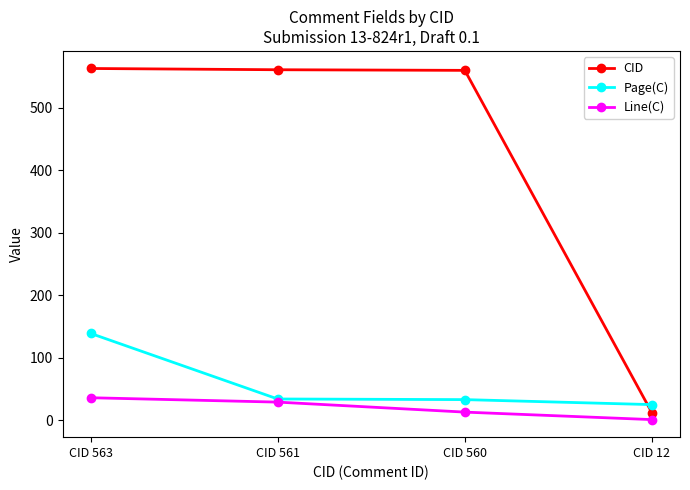

How many lines are shown in the chart?

3